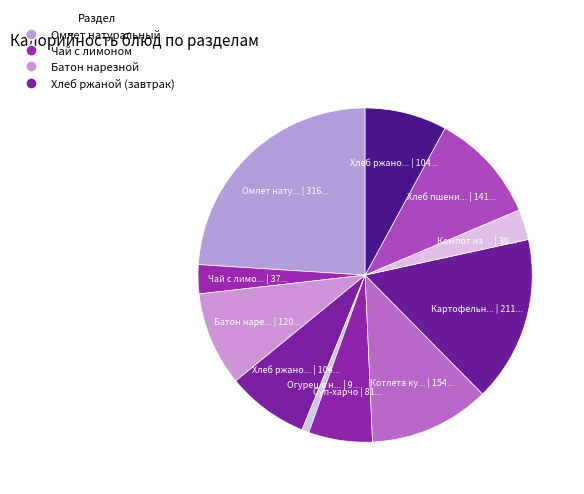

Rank the categories by value from highest to lowest.

Омлет натуральный, Картофельное пюре, Котлета куриная, Хлеб пшеничный, Батон нарезной, Хлеб ржаной (завтрак), Хлеб ржаной (обед), Суп-харчо, Компот из ягод, Чай с лимоном, Огурец в нарезке